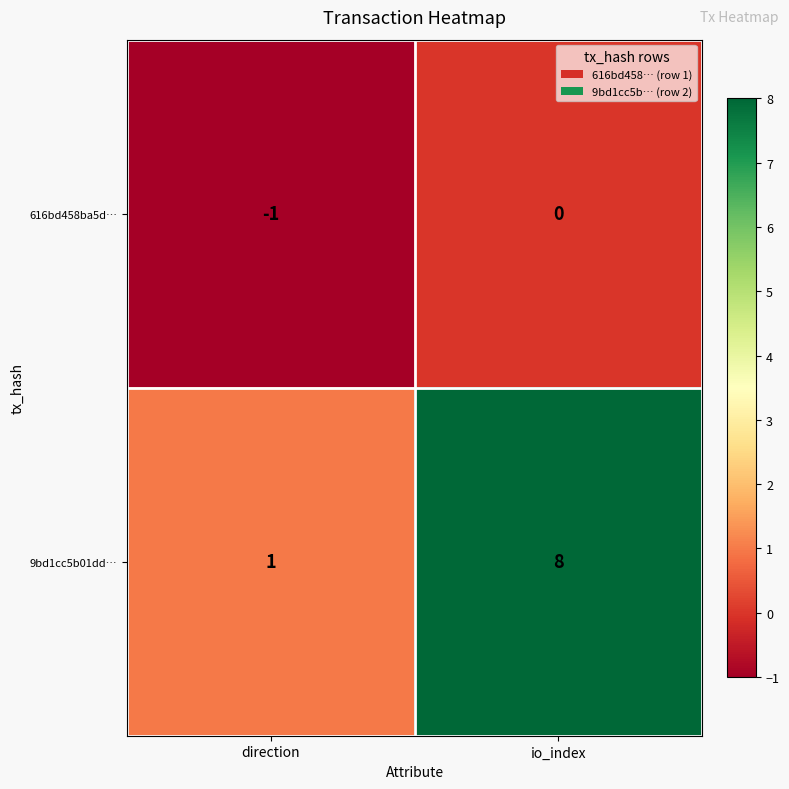

The value of 616bd458ba5d… at io_index is 1. True or false?

False